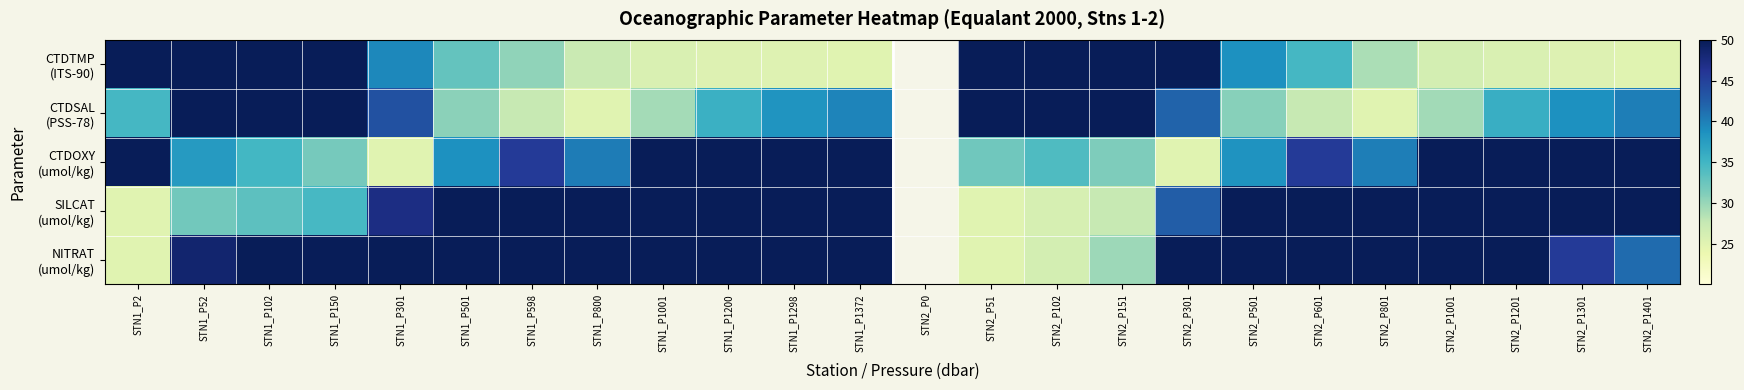

What is the difference between the SILCAT (umol/kg) values at STN1_P800 and STN1_P1200?

3.9